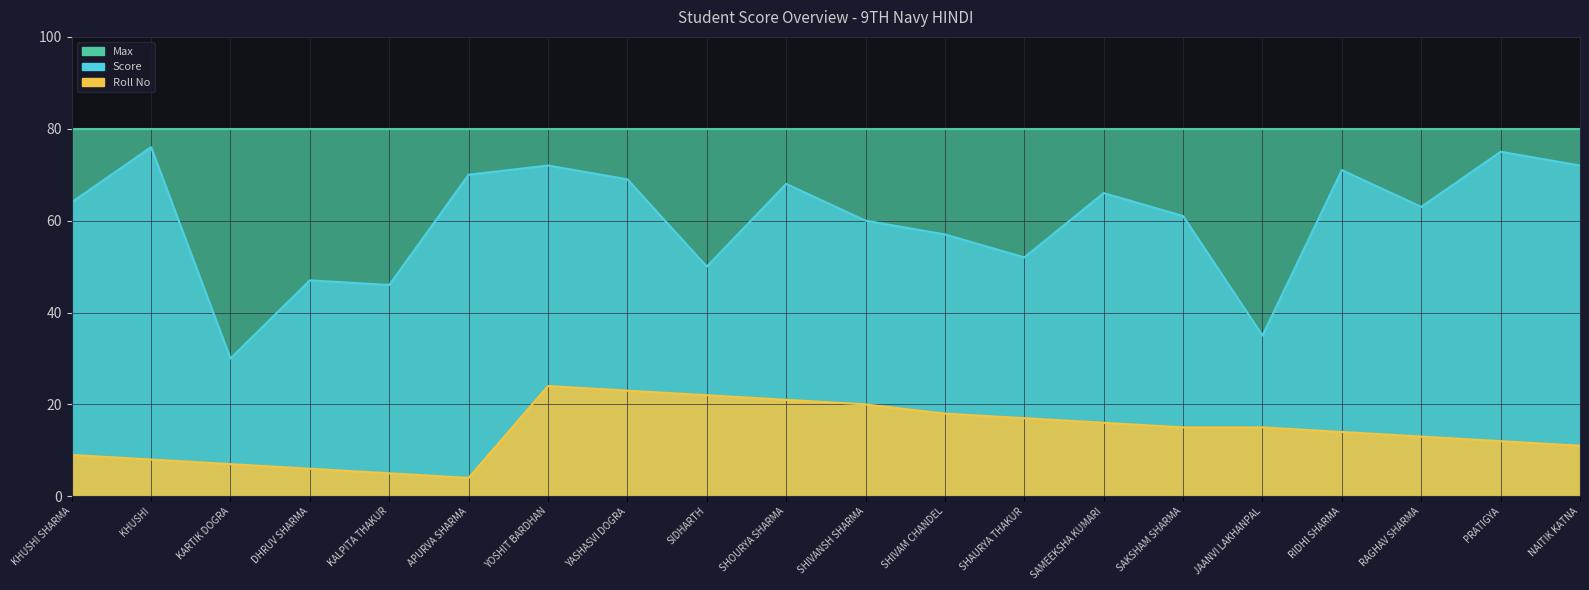

True or false: Roll No and Score cross at least once.

False